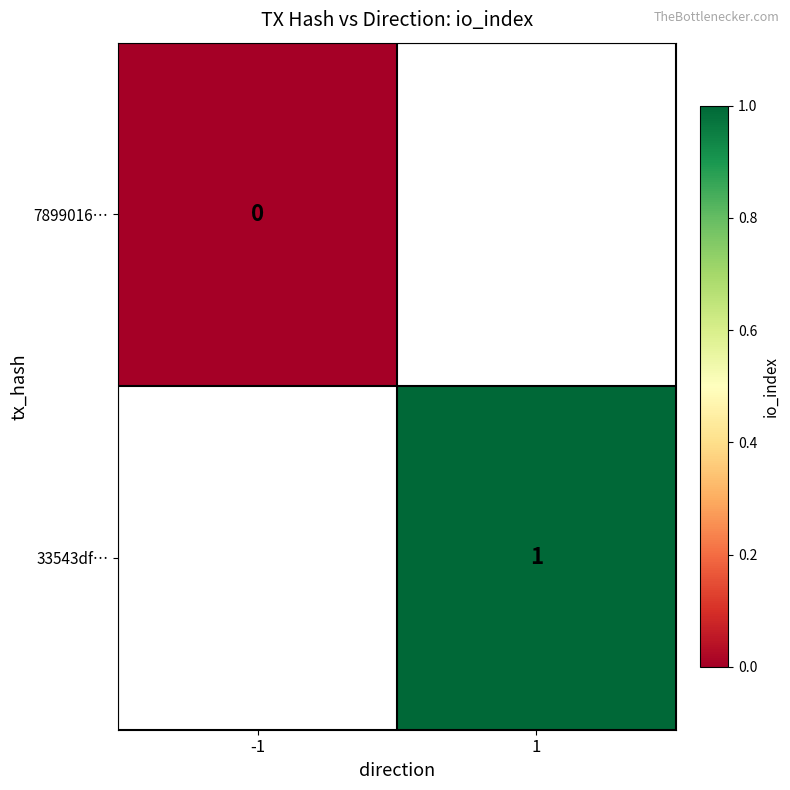

Is the value of 33543df… at 1 greater than the value of 7899016… at -1?

Yes